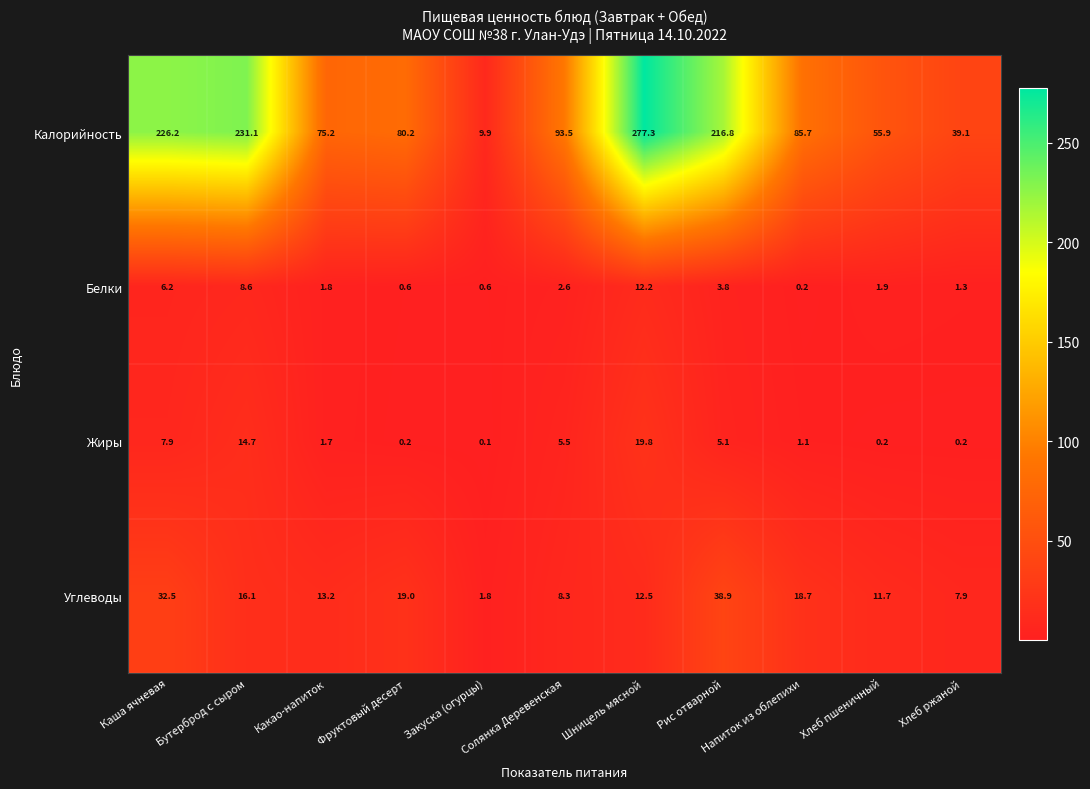

Rank the series by their maximum value, from highest to lowest.

Калорийность, Углеводы, Жиры, Белки